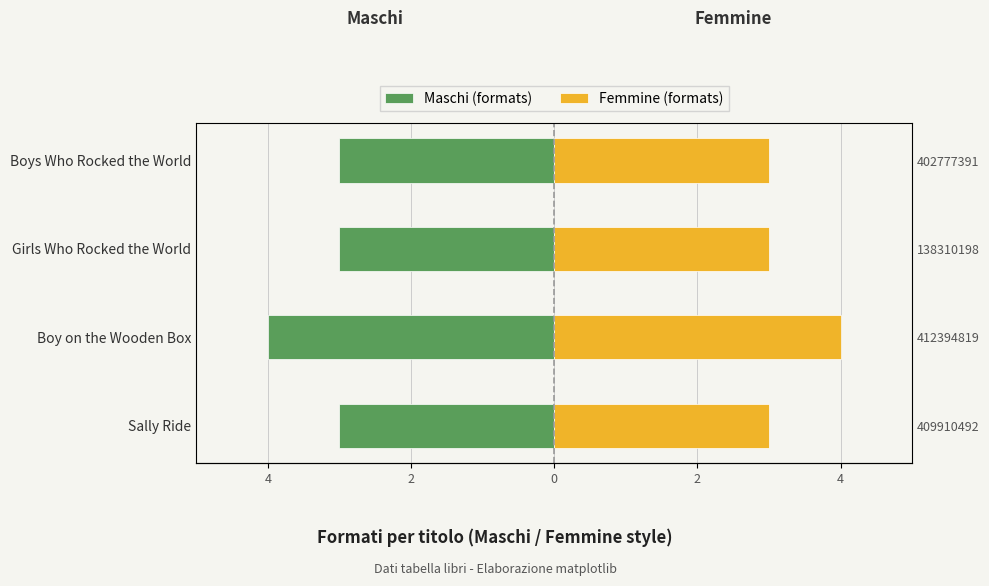

Is the value of Maschi (formats) at Sally Ride greater than the value of Femmine (formats) at Boys Who Rocked the World?

No